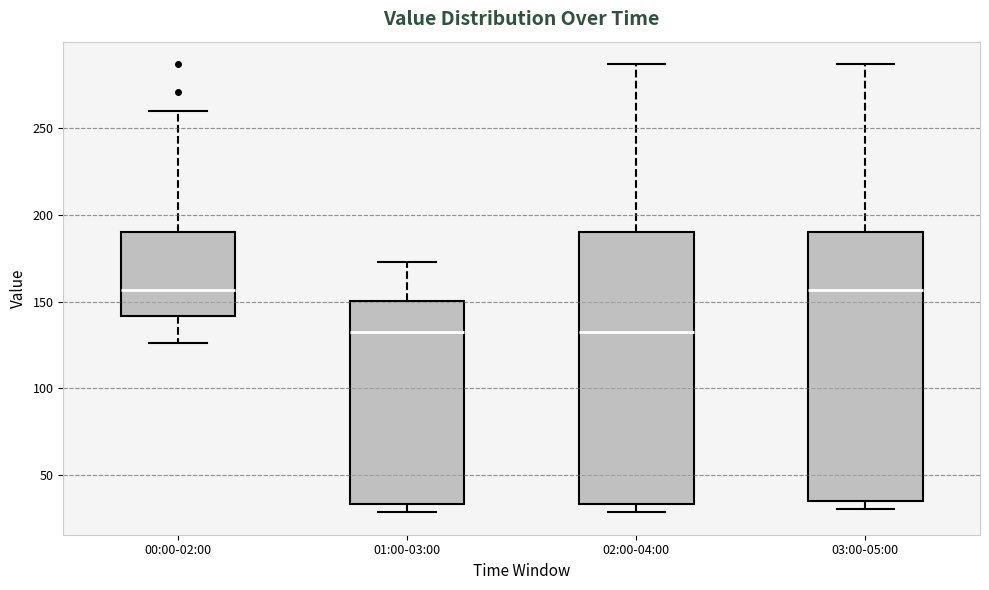

Where is the upper edge of the box for 00:00-02:00 on the y-axis? The values are not printed on the chart, so give them approximately, as read against the axis.

190